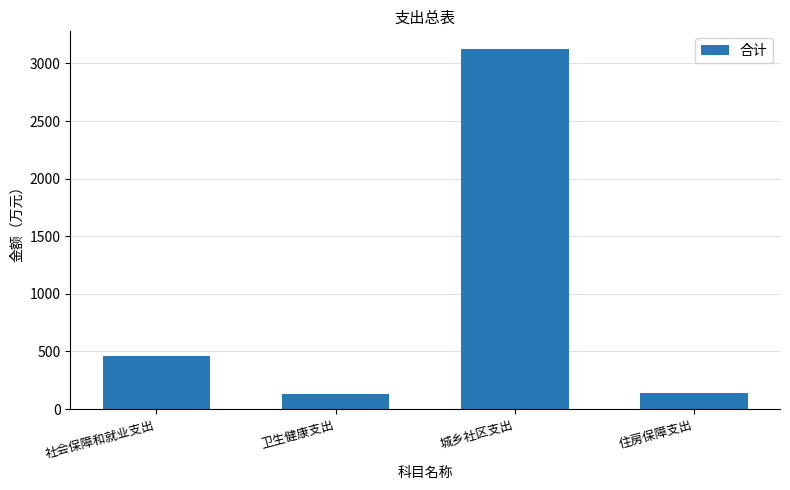

Where is the data nearest to the value 1625?

社会保障和就业支出